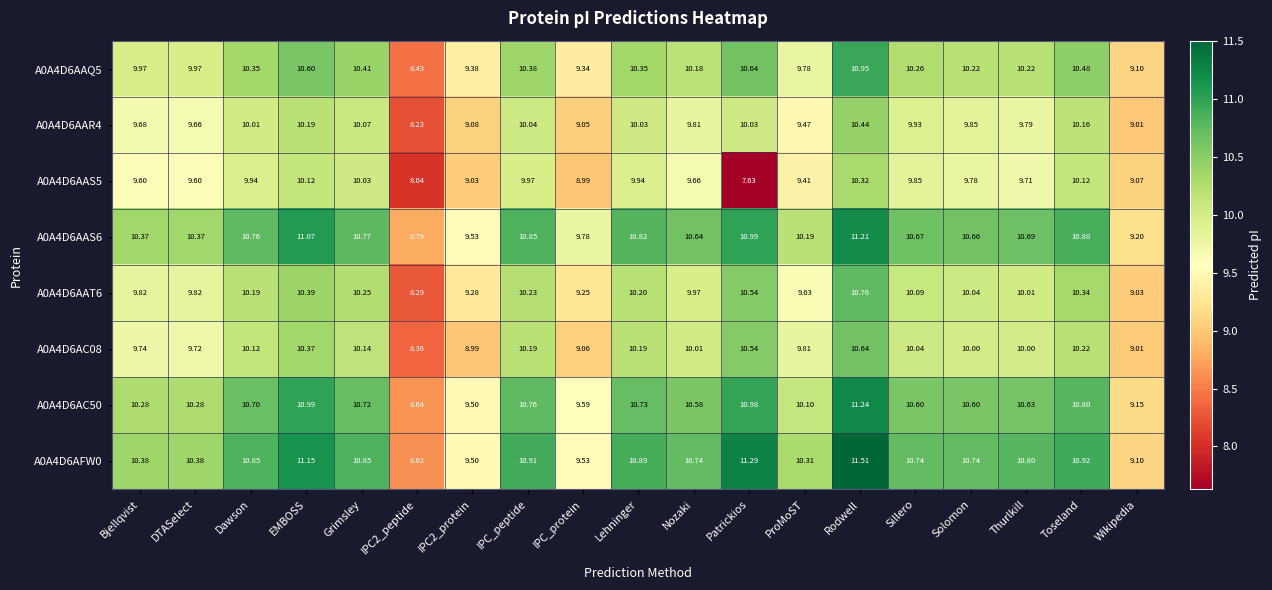

At how many categories does at least one series exceed 7?

19